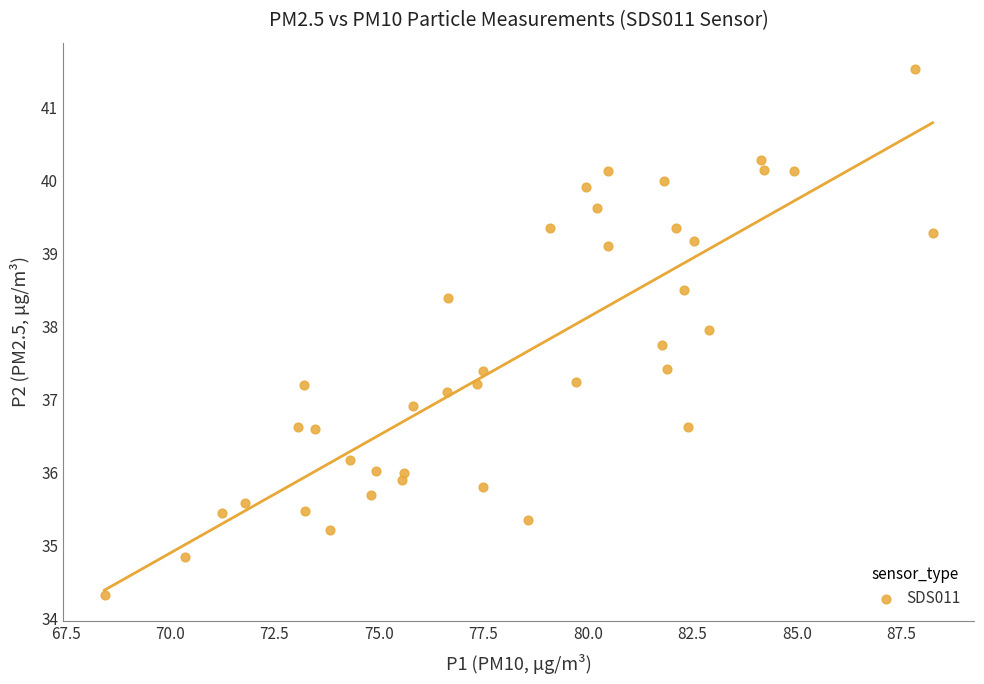

What is the range of X values (max minus min)?

19.8